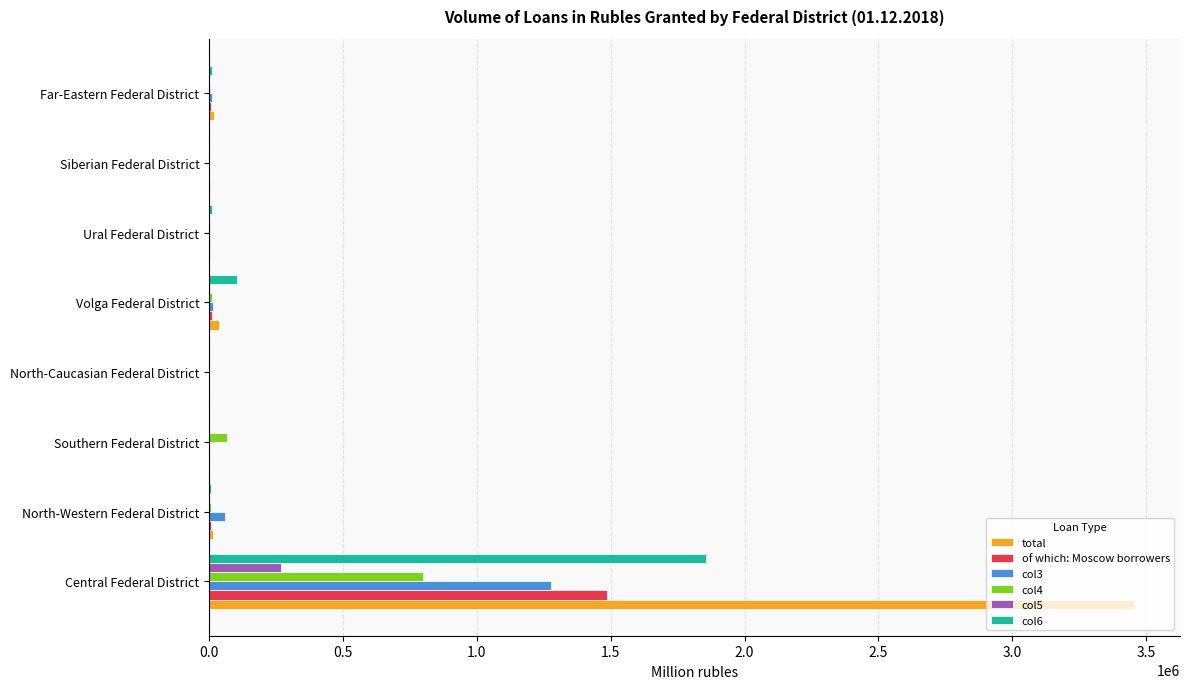

Where is total nearest to the value 1726859?

Volga Federal District